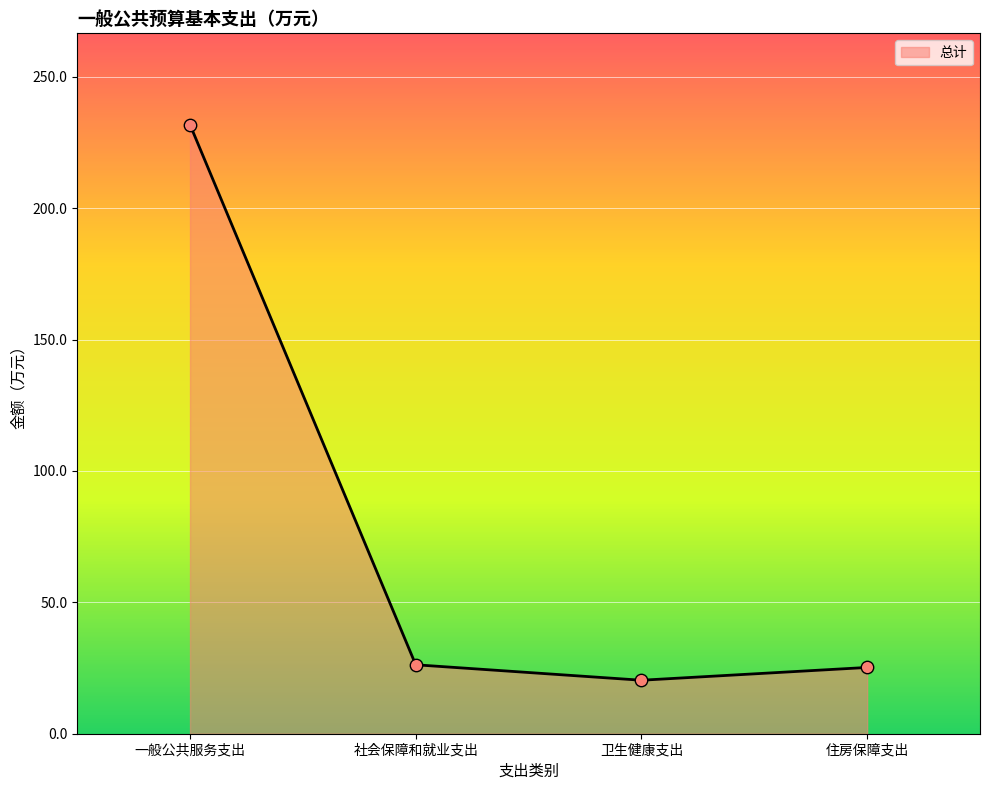

What is the ratio of the value at 一般公共服务支出 to the value at 住房保障支出?

9.2